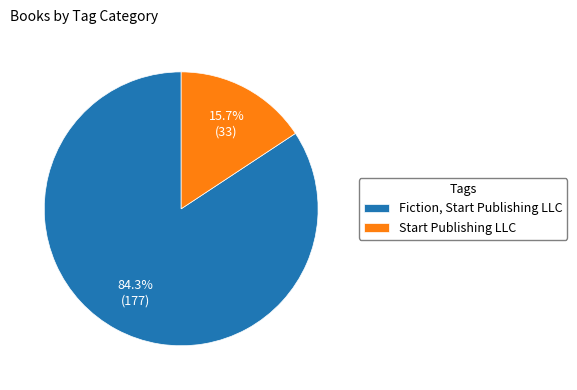

To the nearest percent, what percentage of the pie is Fiction, Start Publishing LLC?

84%